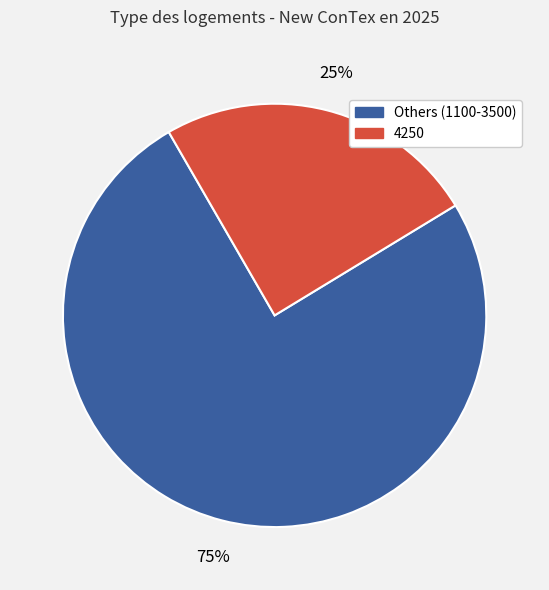

Is the sum of Others (1100-3500) and 4250 greater than half?

Yes